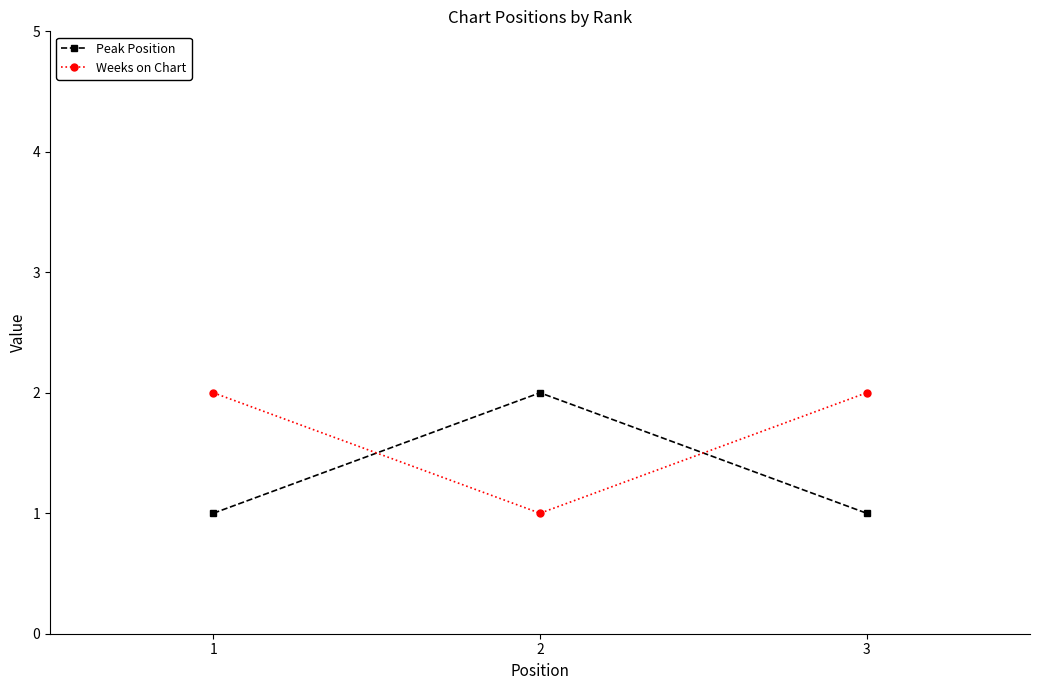

Is it true that Peak Position equals 1 at 3?

True